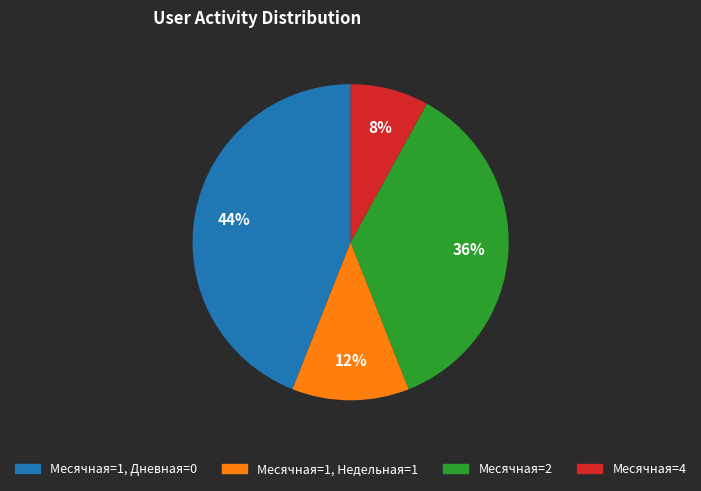

To the nearest percent, what is the average slice percentage?

25%